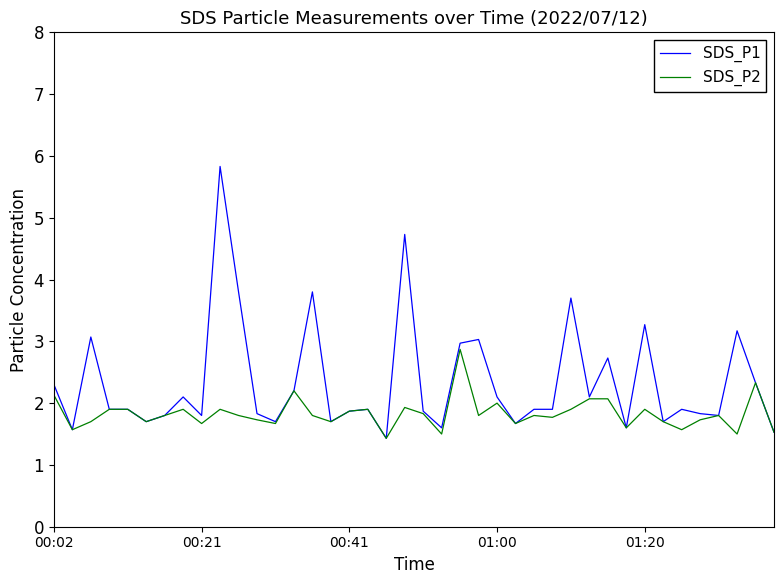

Which series has the largest total across all categories?

SDS_P1